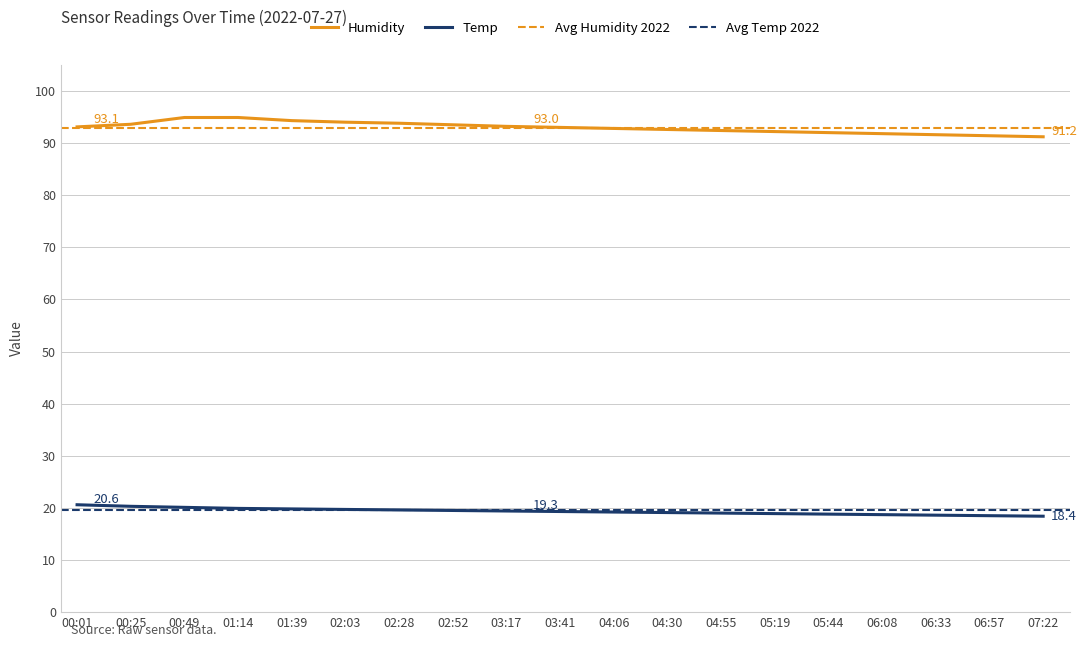

Rank the series at 00:25 from lowest to highest value.

Temp, Humidity